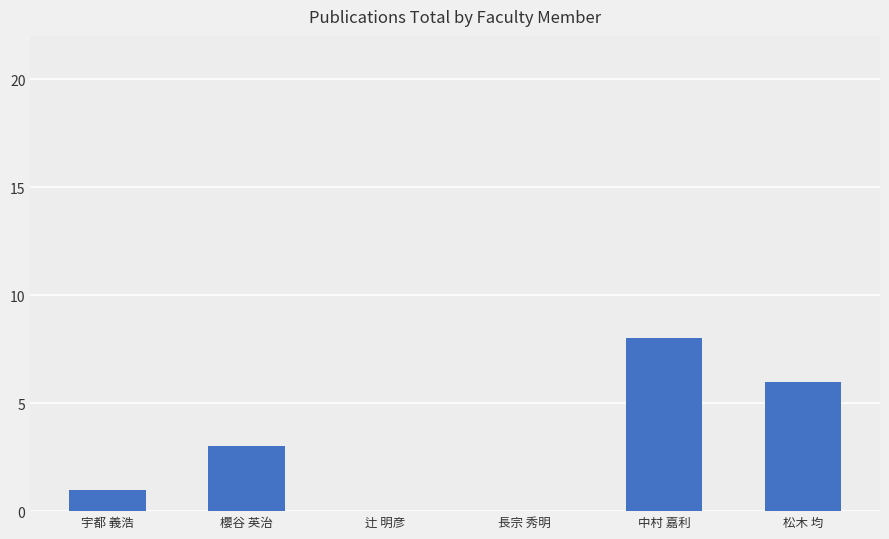

What is the maximum value shown in the chart?

8